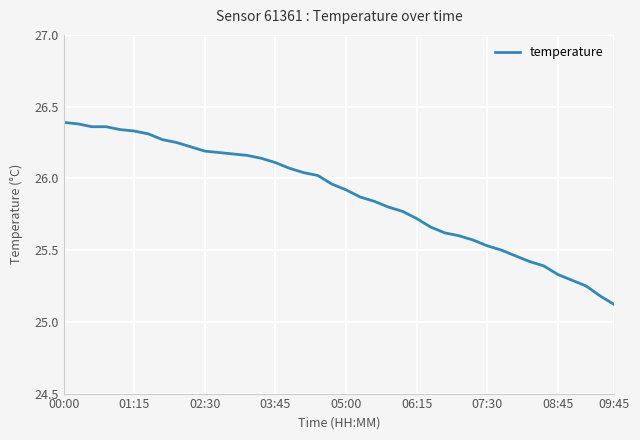

What is the sum of all values?

1035.1